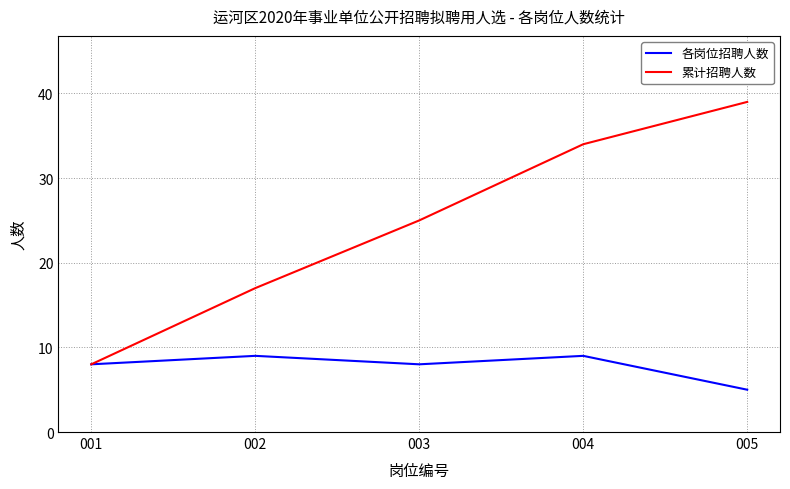

Reading right to left, extract all data points from this chart.

各岗位招聘人数: 005=5	004=9	003=8	002=9	001=8
累计招聘人数: 005=39	004=34	003=25	002=17	001=8